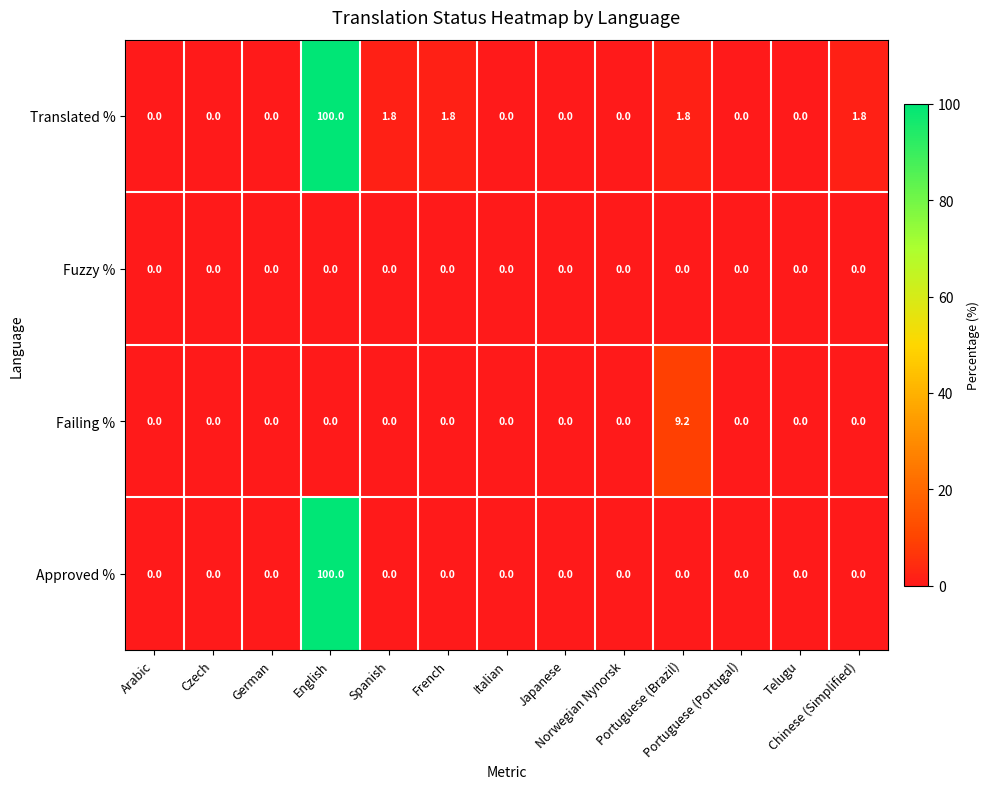

Which series has the largest total across all categories?

Translated %